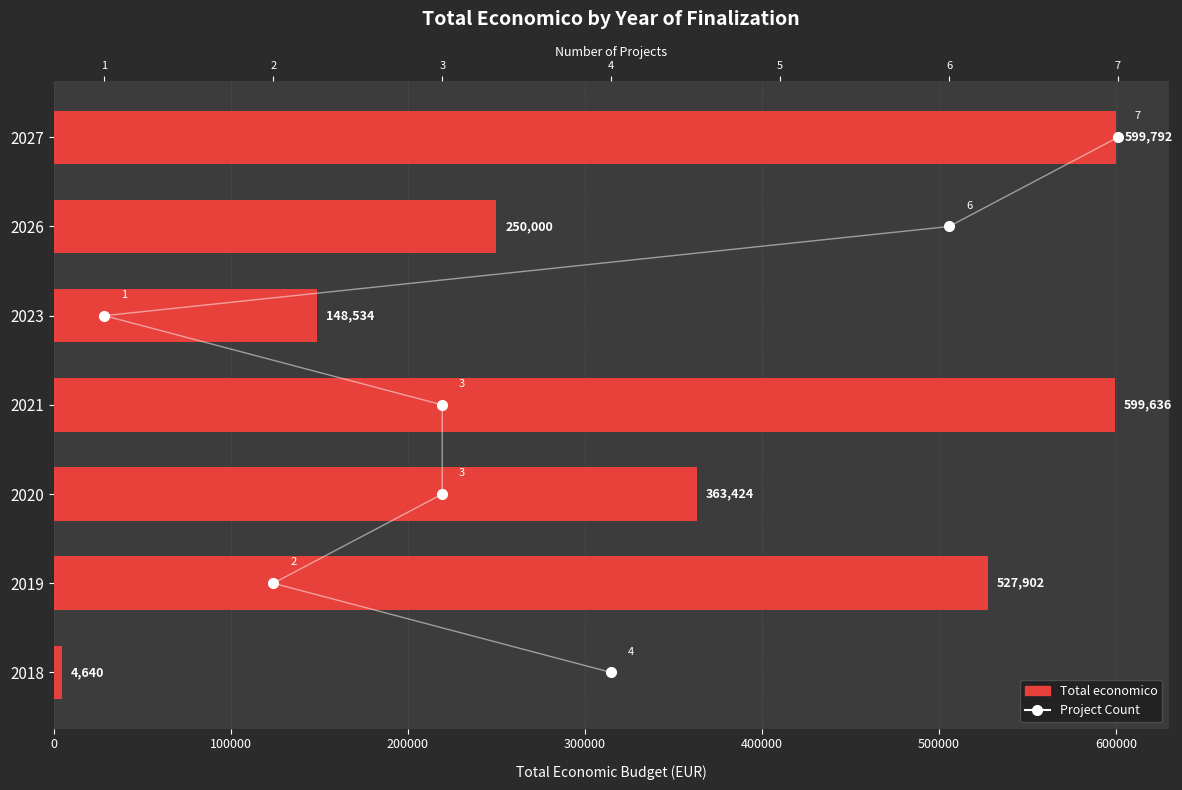

Is it true that Total economico equals 4640 at 2018?

True